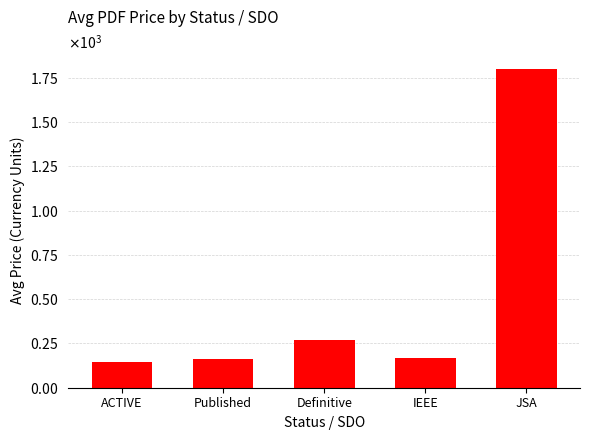

Are the bars horizontal?

No